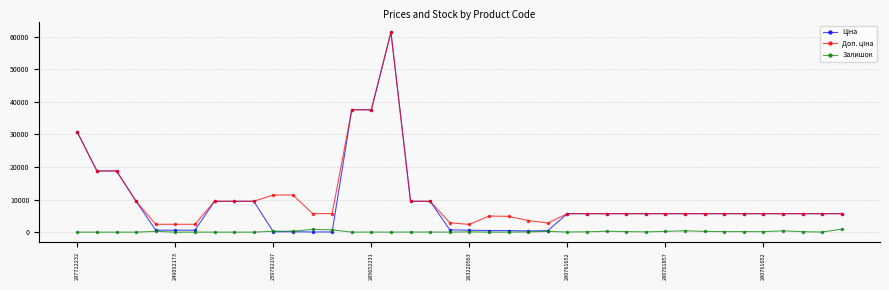

How many lines are shown in the chart?

3